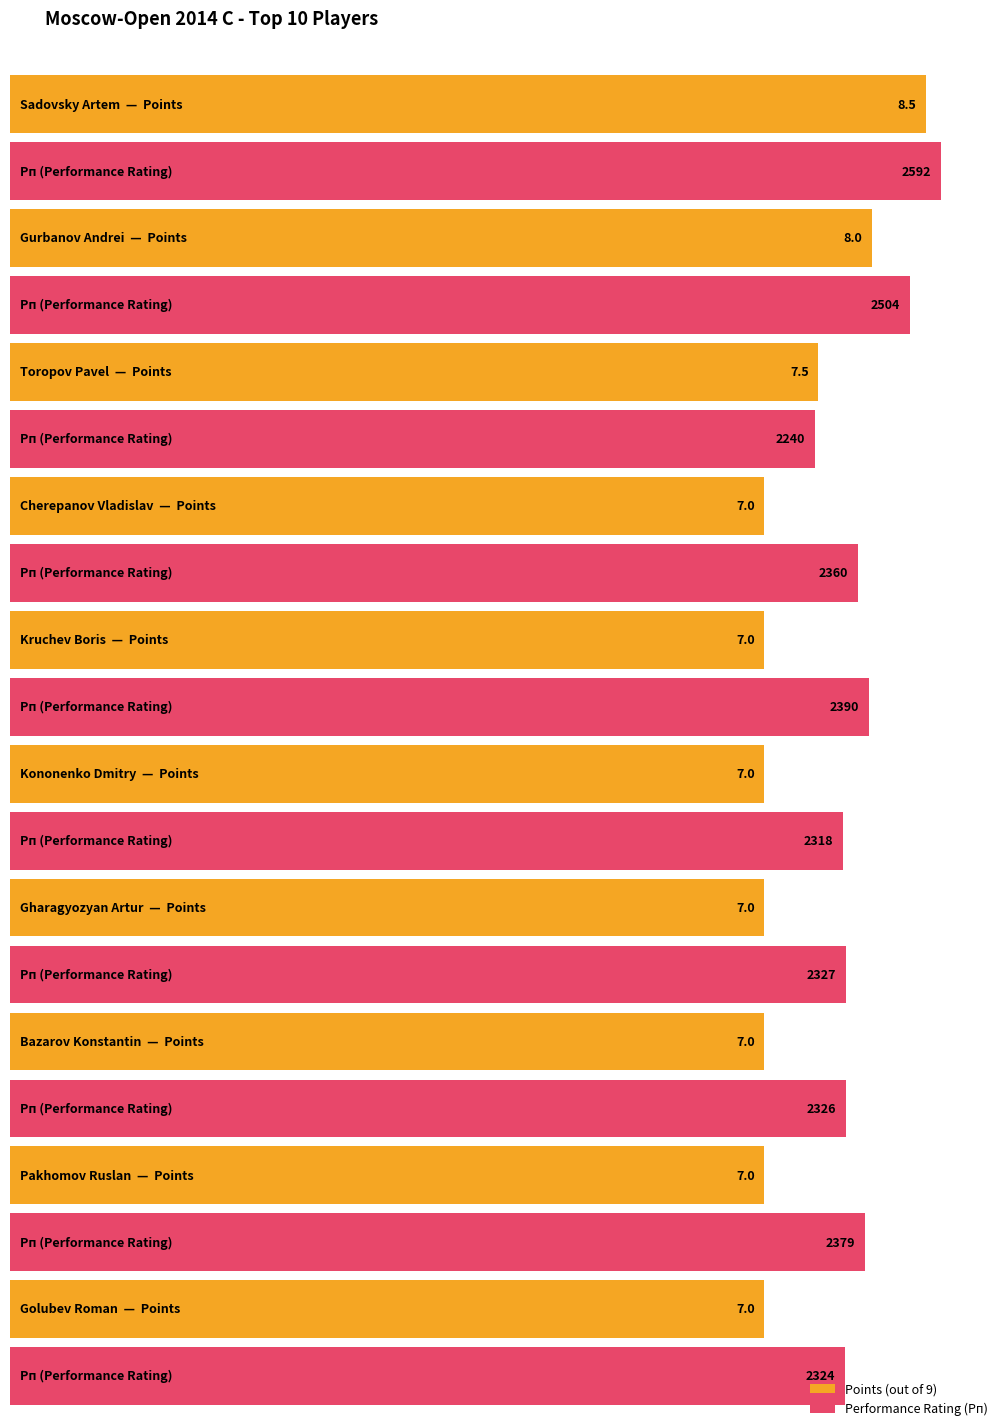

What is the difference between the maximum and minimum values in the Rating series?

352.0